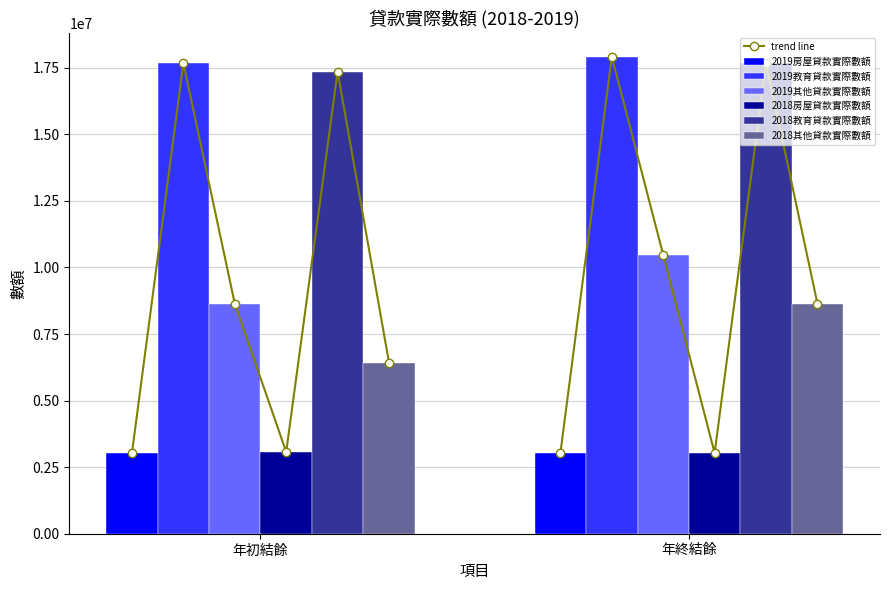

What is the sum of all 2018其他貸款實際數額 values?

15067300